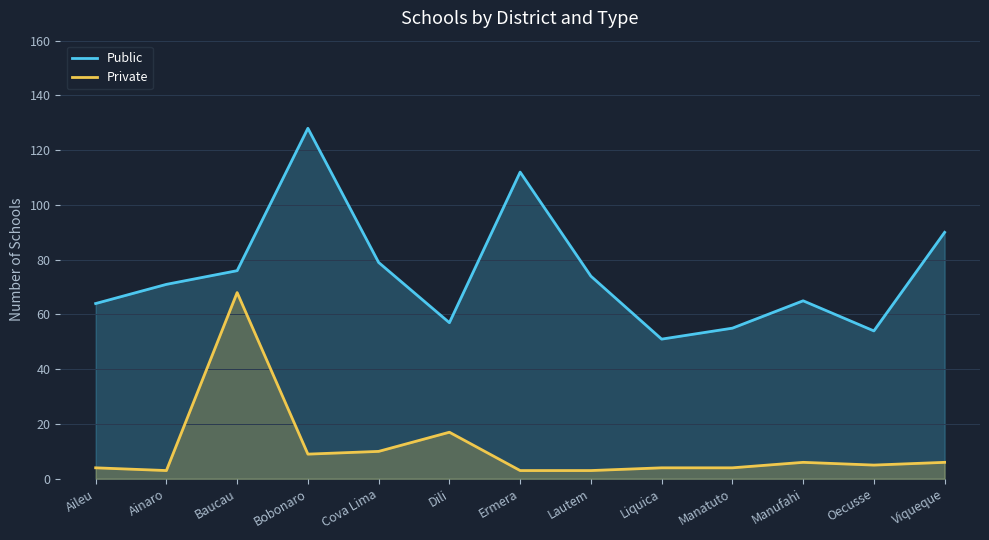

Which category has the highest value in the Private series?

Baucau